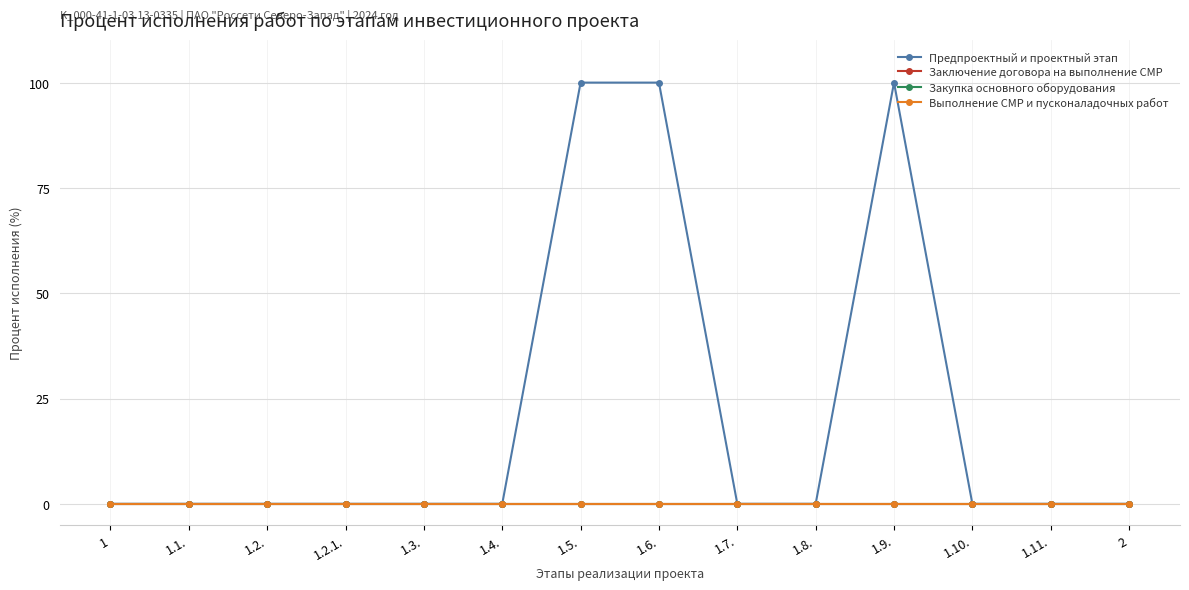

Is this an area chart (filled region under the line)?

No